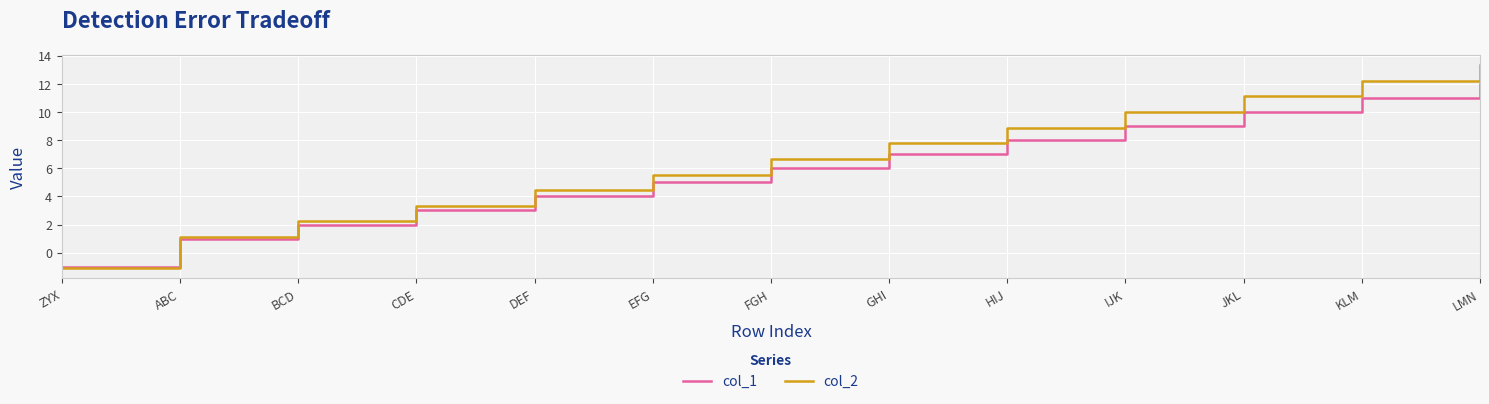

What is the maximum value shown in the chart?

13.3